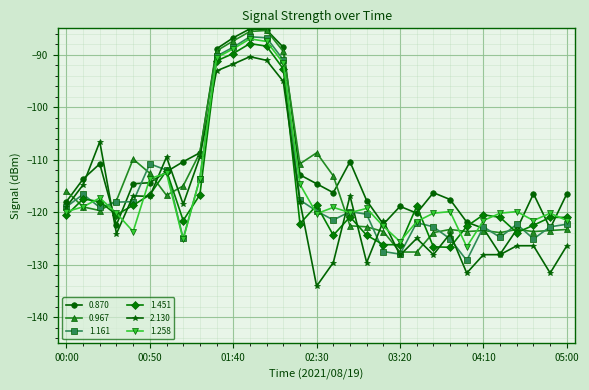

What is the value of the 1.161 point at the 26th from the left?

-122.8